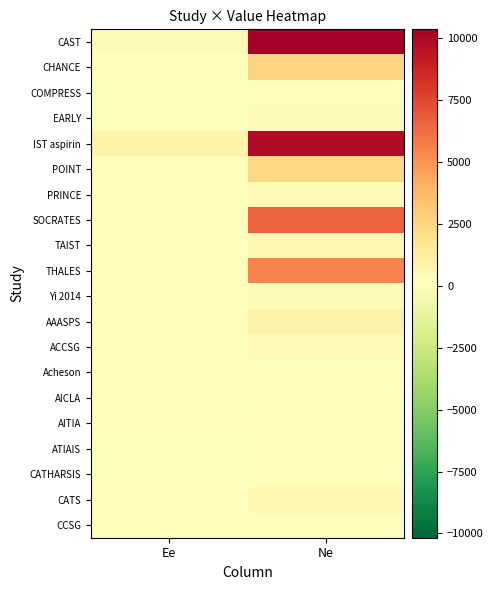

Reading right to left, what are all the values shown in this chart?

CAST: Ne=10335	Ee=343
CHANCE: Ne=2586	Ee=36
COMPRESS: Ne=178	Ee=0
EARLY: Ne=260	Ee=0
IST aspirin: Ne=9719	Ee=872
POINT: Ne=2449	Ee=12
PRINCE: Ne=339	Ee=2
SOCRATES: Ne=6610	Ee=58
TAIST: Ne=491	Ee=73
THALES: Ne=5523	Ee=36
Yi 2014: Ne=286	Ee=2
AAASPS: Ne=907	Ee=40
ACCSG: Ne=442	Ee=38
Acheson: Ne=84	Ee=9
AICLA: Ne=198	Ee=10
AITIA: Ne=88	Ee=2
ATIAIS: Ne=63	Ee=1
CATHARSIS: Ne=80	Ee=0
CATS: Ne=525	Ee=30
CCSG: Ne=144	Ee=4